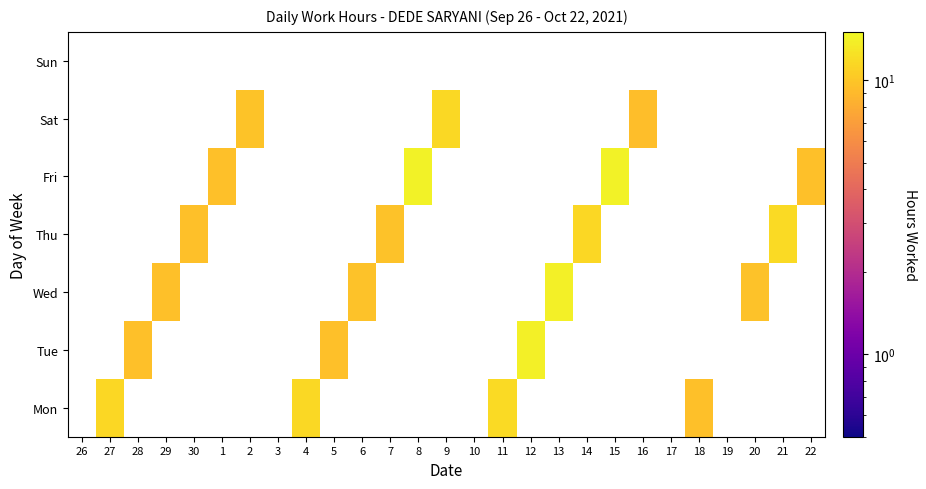

What is the minimum value shown in the chart?

9.4